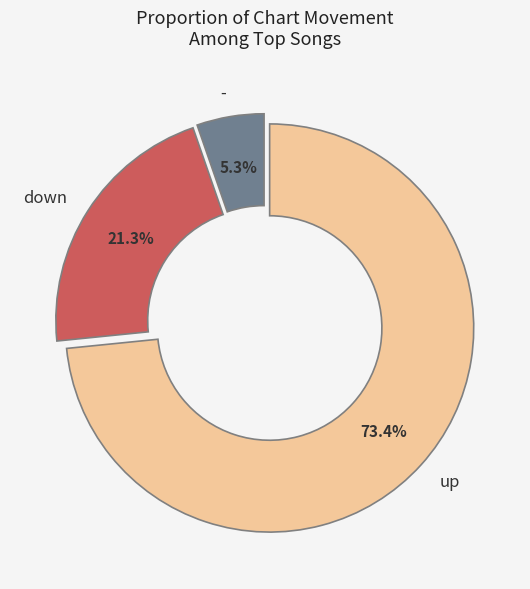

Which has a higher value, up or -?

up